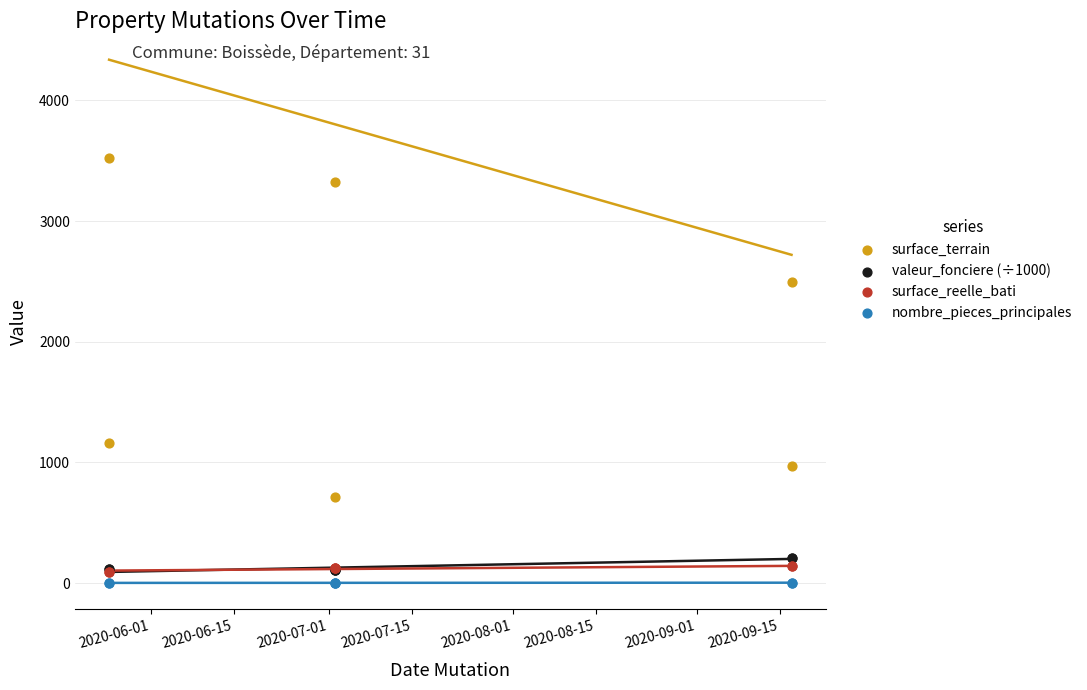

What are all the series names shown in the legend?

surface_terrain, valeur_fonciere (÷1000), surface_reelle_bati, nombre_pieces_principales